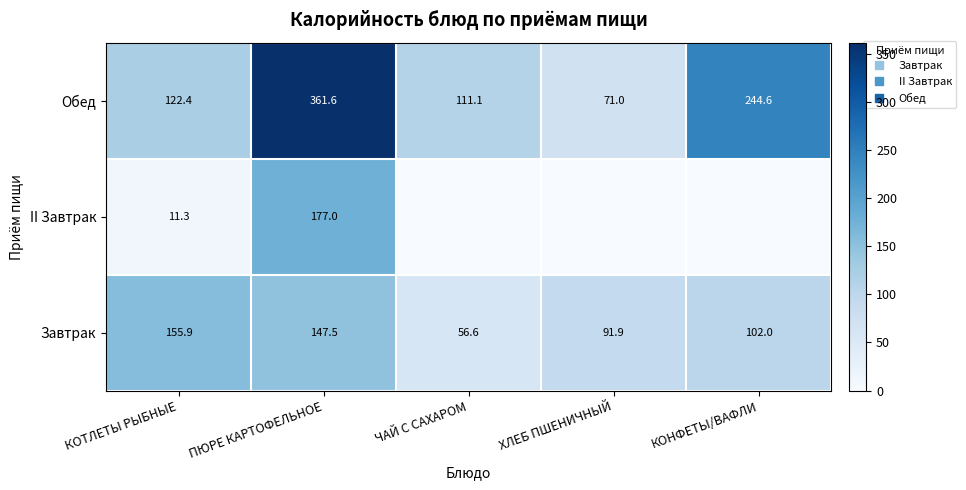

Is the value of Завтрак at ПЮРЕ КАРТОФЕЛЬНОЕ greater than the value of Обед at КОТЛЕТЫ РЫБНЫЕ?

Yes